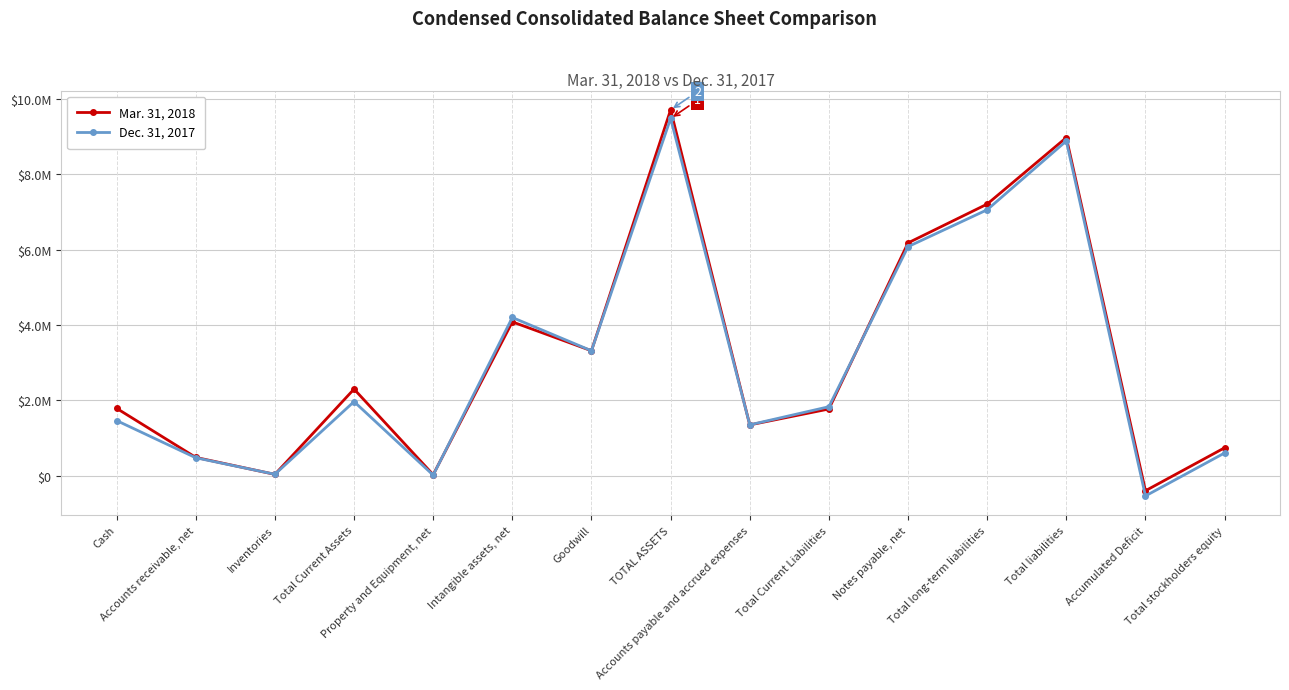

The value of Dec. 31, 2017 at Accounts receivable, net is 628009. True or false?

False